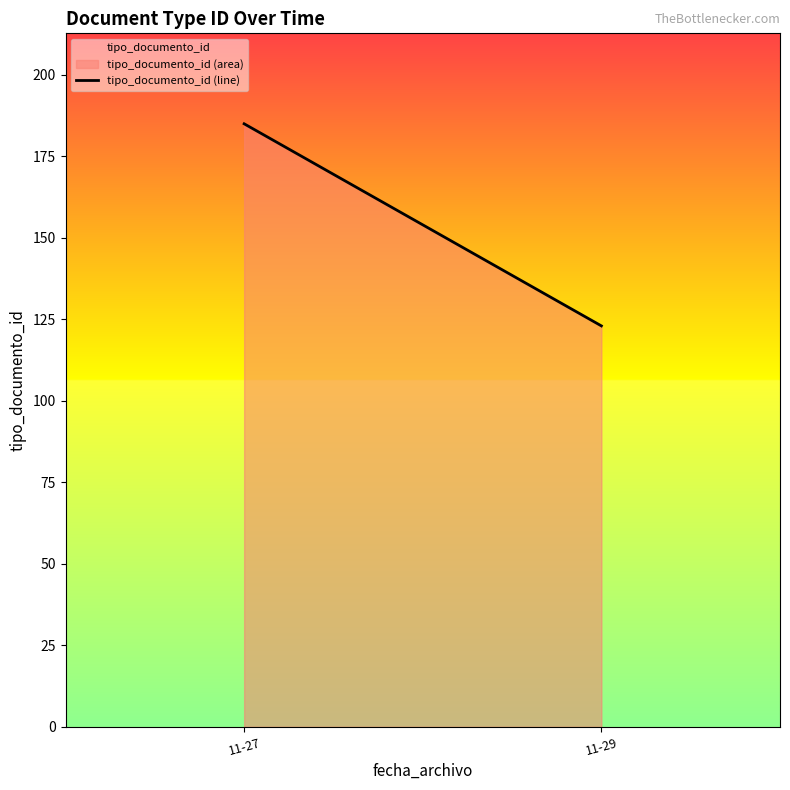

Does the chart display data point markers on the line(s)?

No